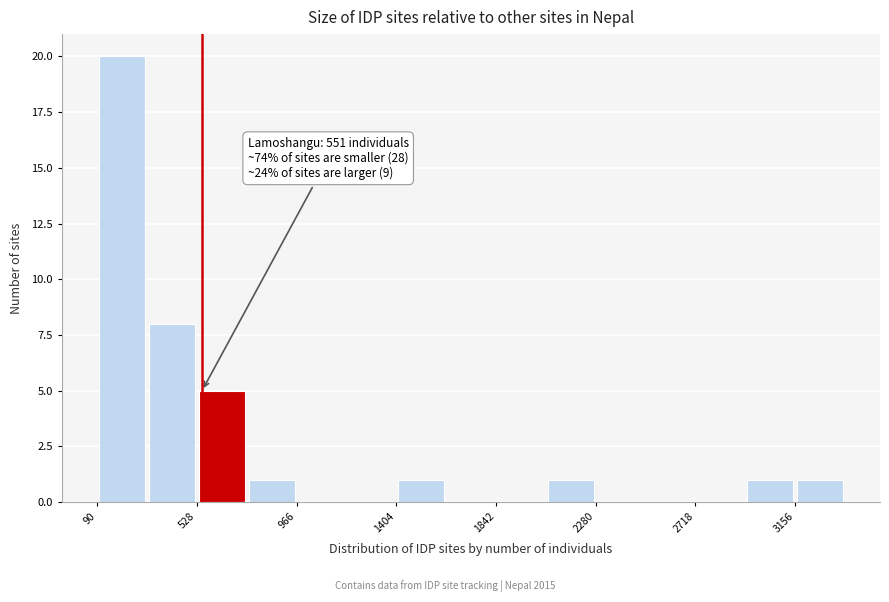

Which range on the x-axis has the tallest bar?

100 to 300